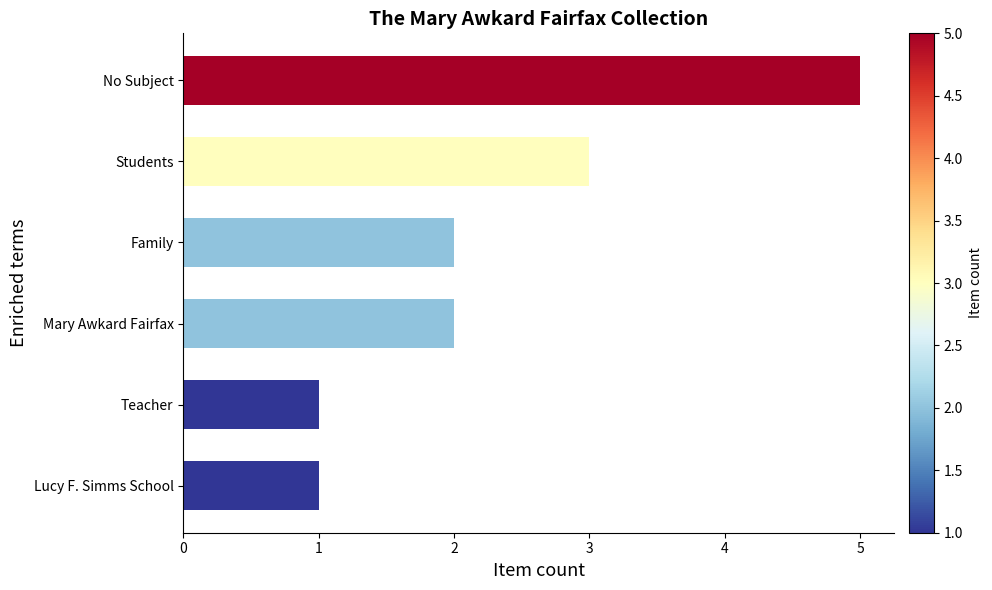

What value does the data have at No Subject?

5